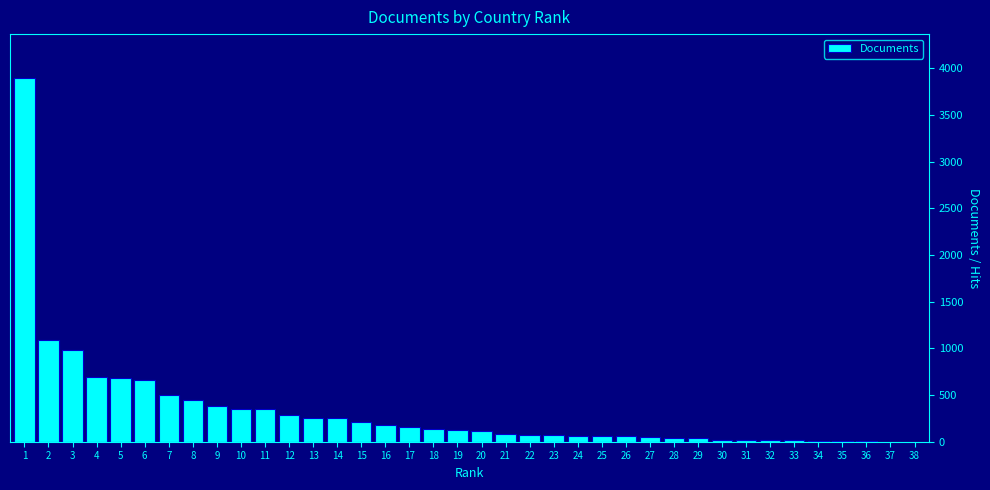

What is the sum of all values?

12390